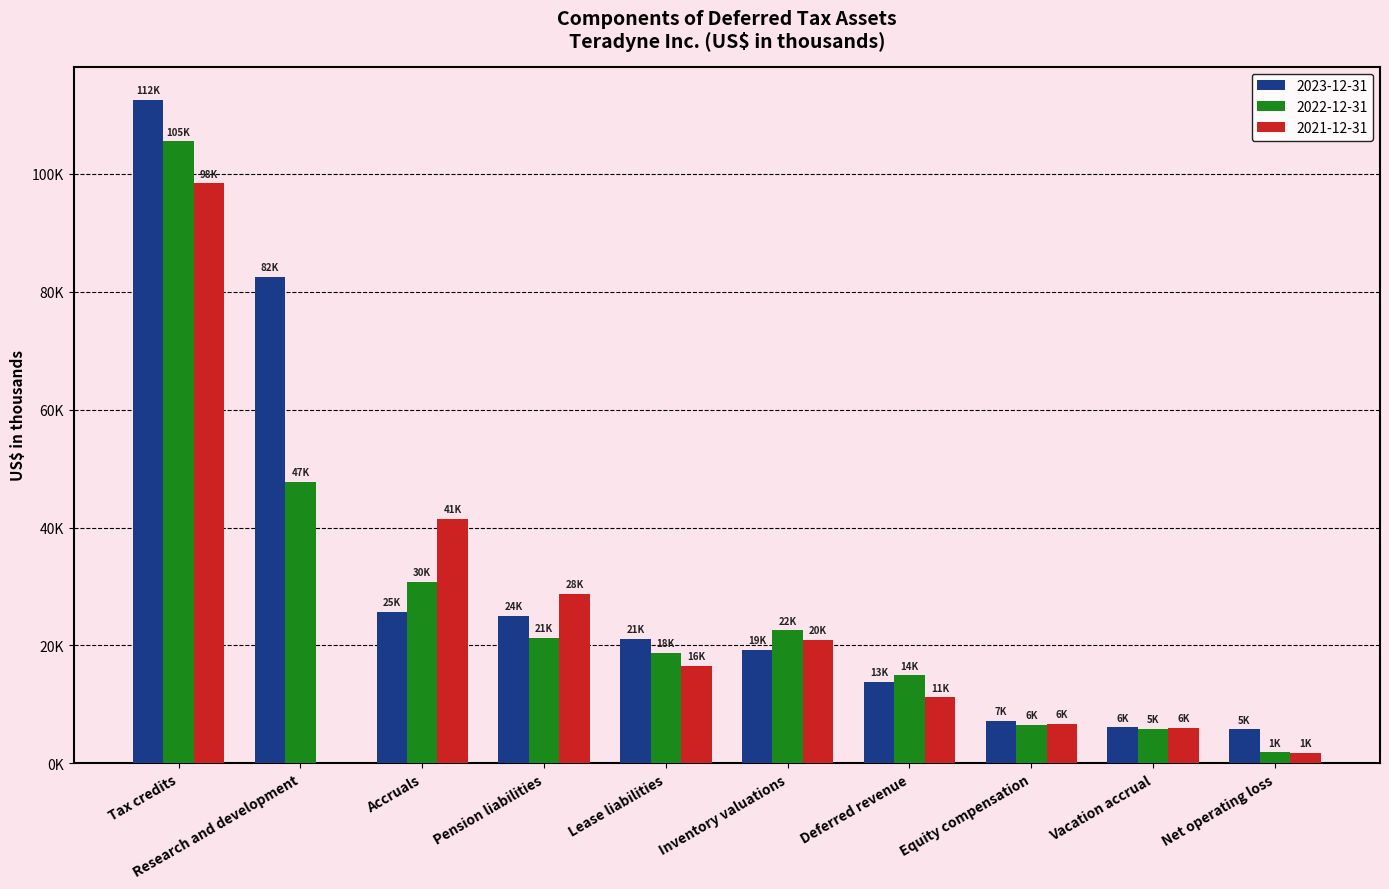

Rank the categories by 2022-12-31 value from lowest to highest.

Net operating loss, Vacation accrual, Equity compensation, Deferred revenue, Lease liabilities, Pension liabilities, Inventory valuations, Accruals, Research and development, Tax credits